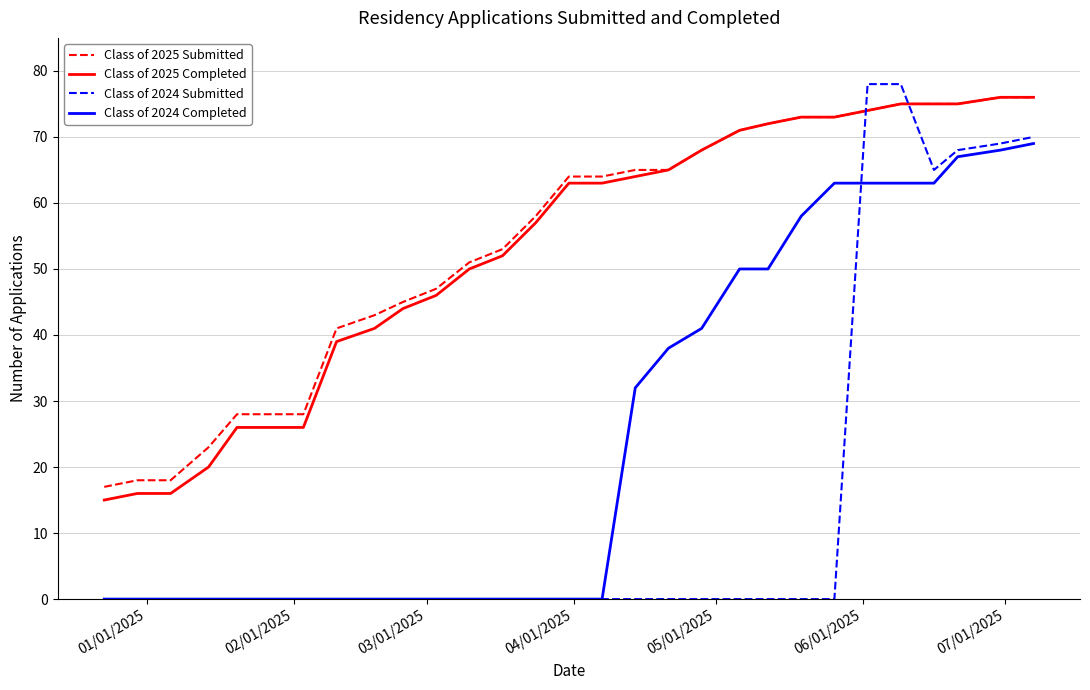

What is the highest value of the Class of 2025 Submitted series?

76